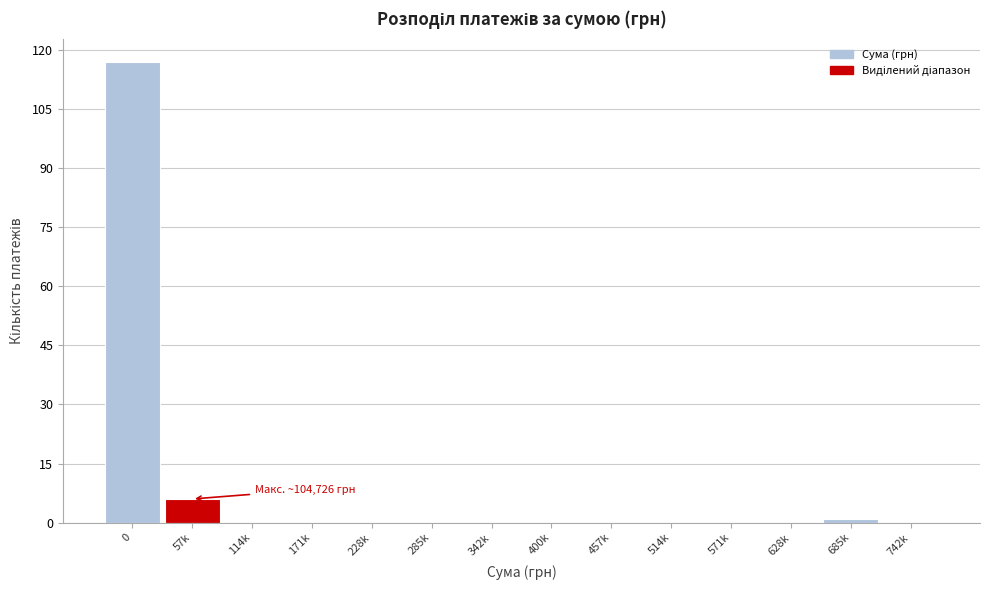

Reading right to left, extract all data points from this chart.

742k=0	685k=1	628k=0	571k=0	514k=0	457k=0	400k=0	342k=0	285k=0	228k=0	171k=0	114k=0	57k=6	0=117